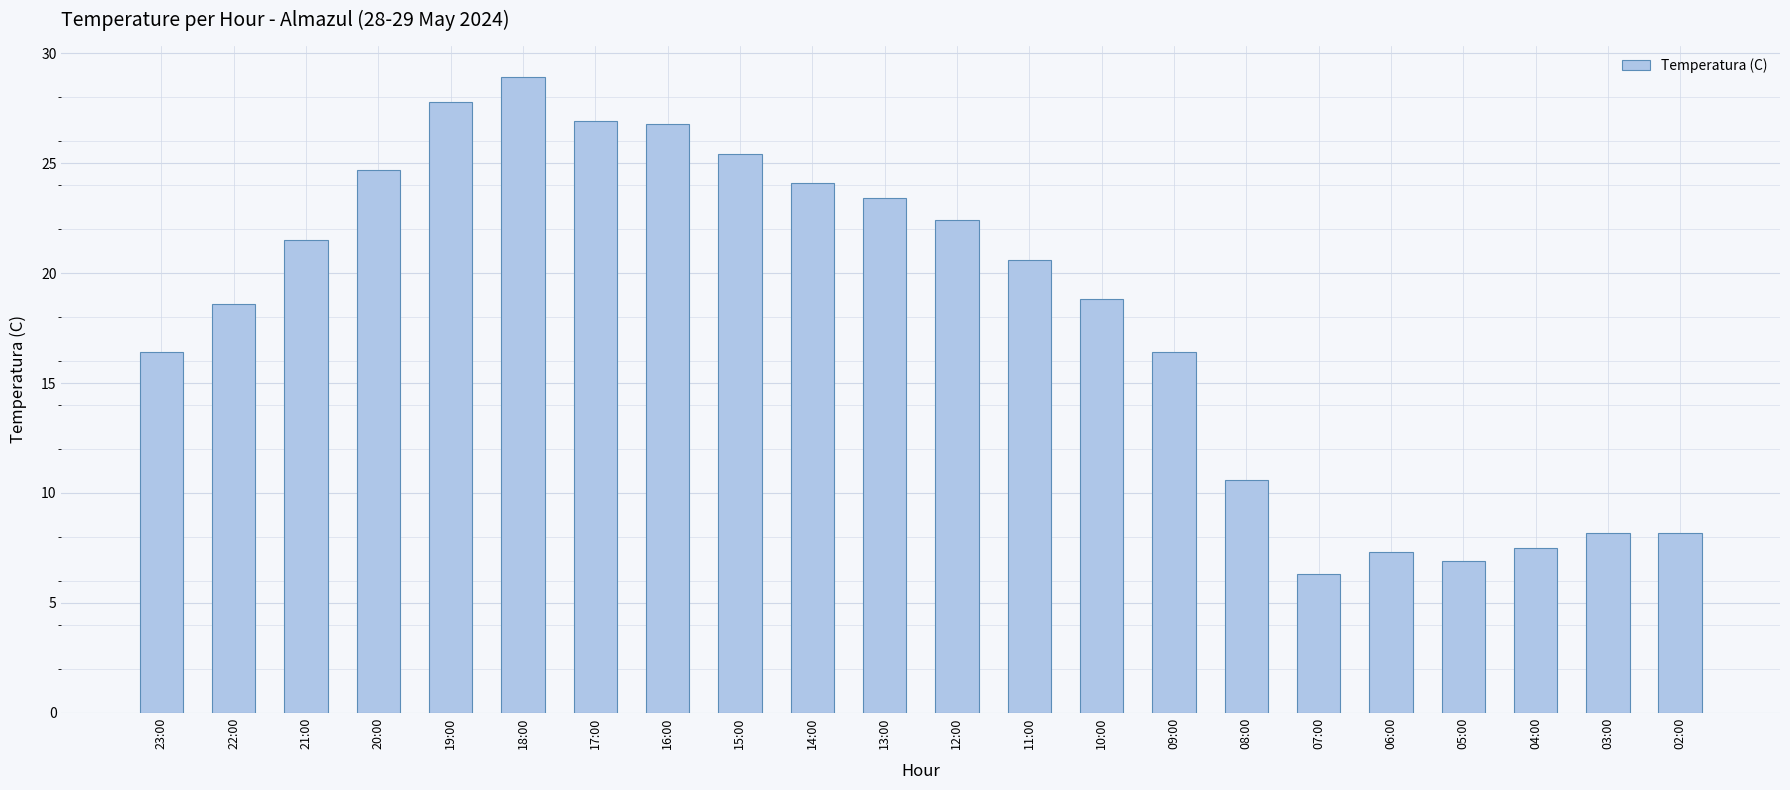

What is the minimum value shown in the chart?

6.3